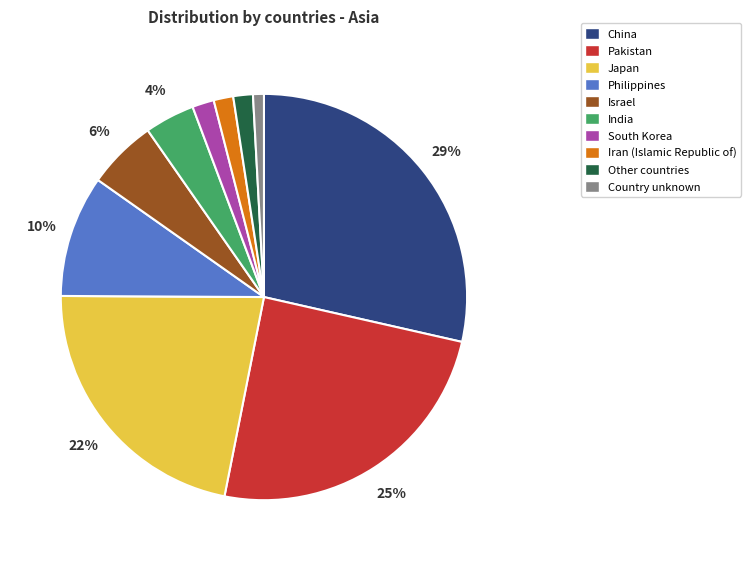

True or false: India accounts for 4% of the total.

True